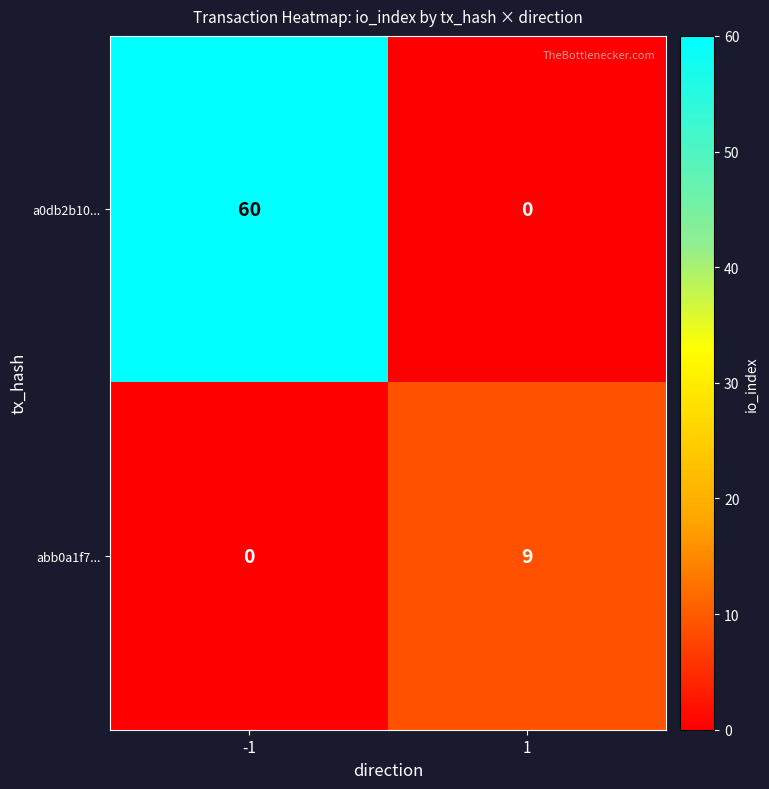

What is the highest value of the a0db2b10... series?

60